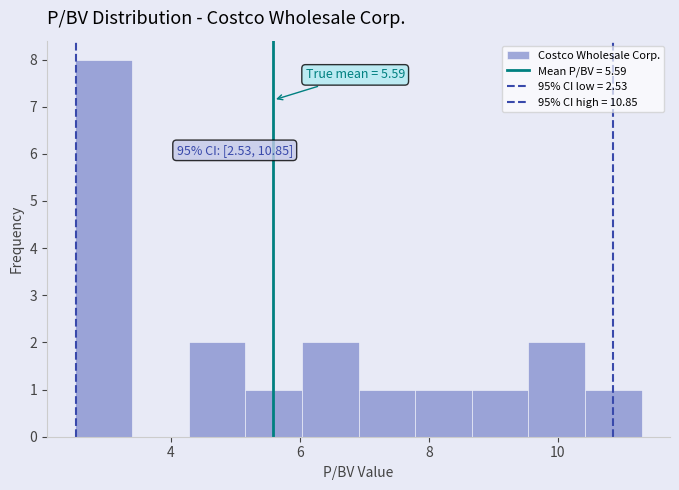

Over which range of the x-axis is the bar tallest?

2.6 to 3.4